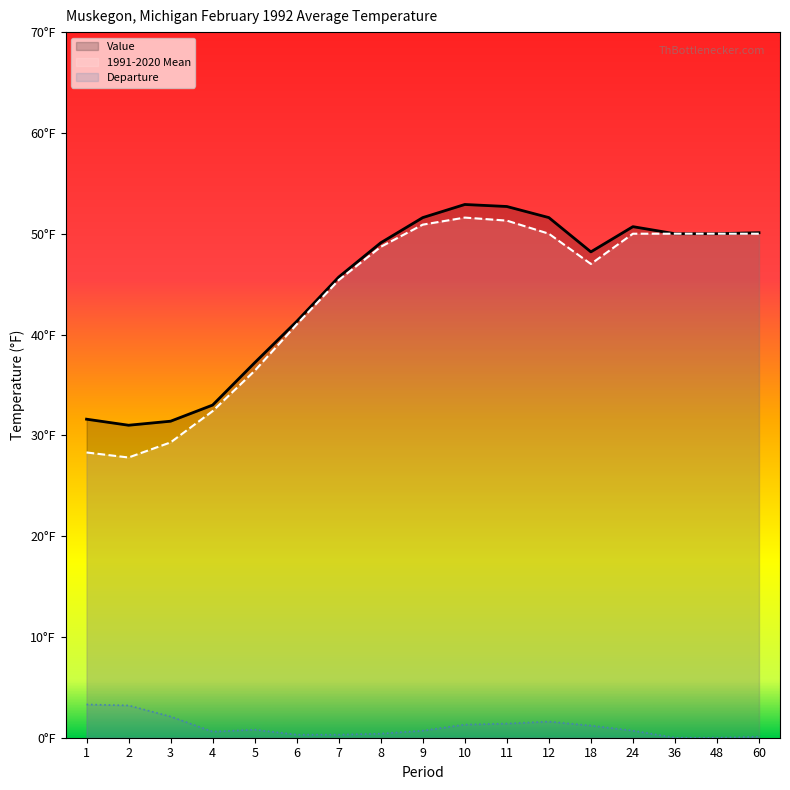

What is the sum of the 1991-2020 Mean values at 7 and 18?

92.4